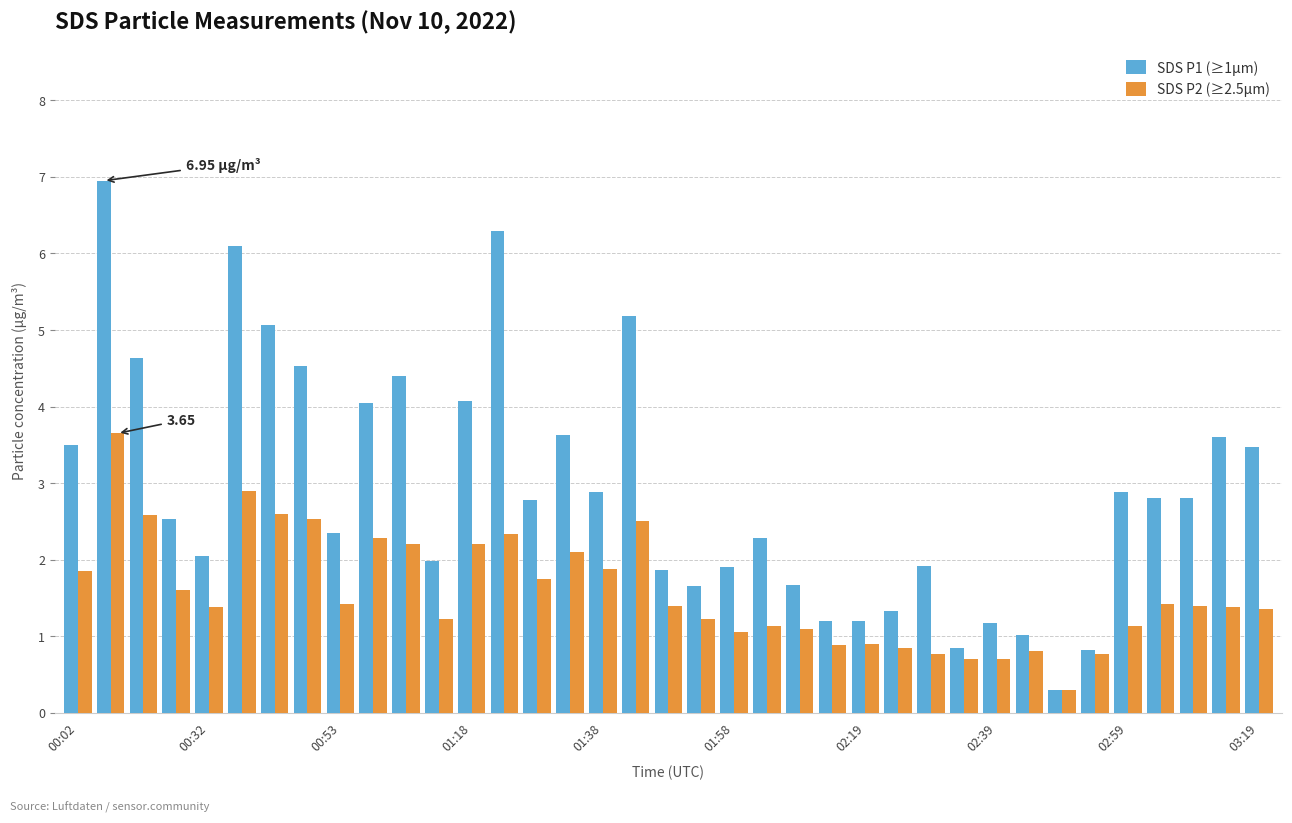

What is the average value of the SDS P1 (≥1µm) series?

2.9